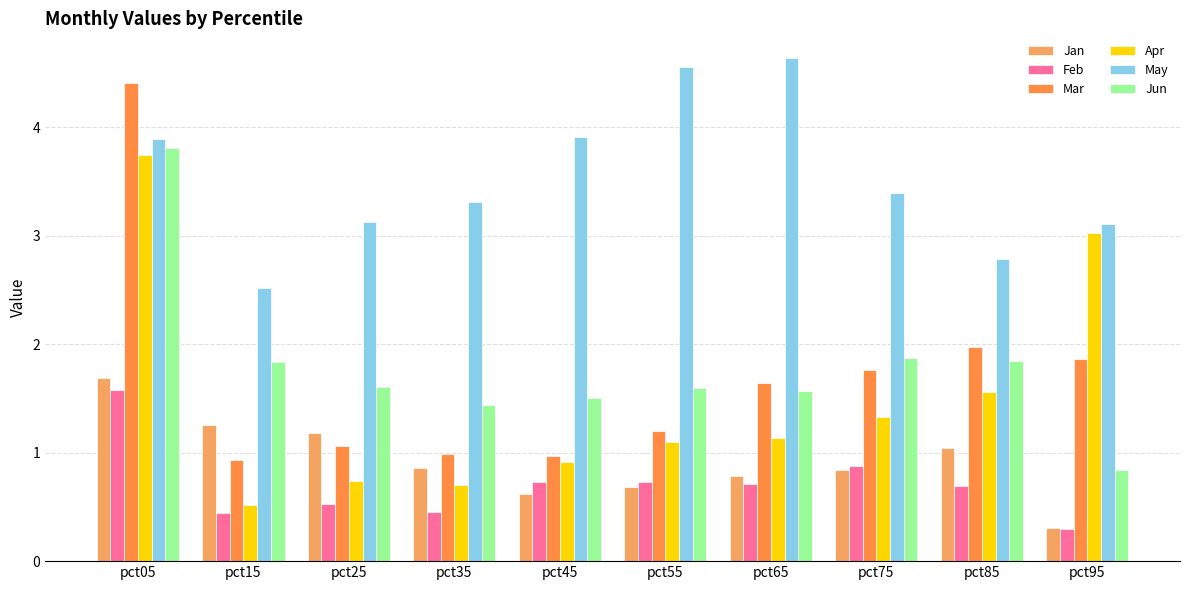

Are the bars grouped side by side (vs. stacked)?

Yes